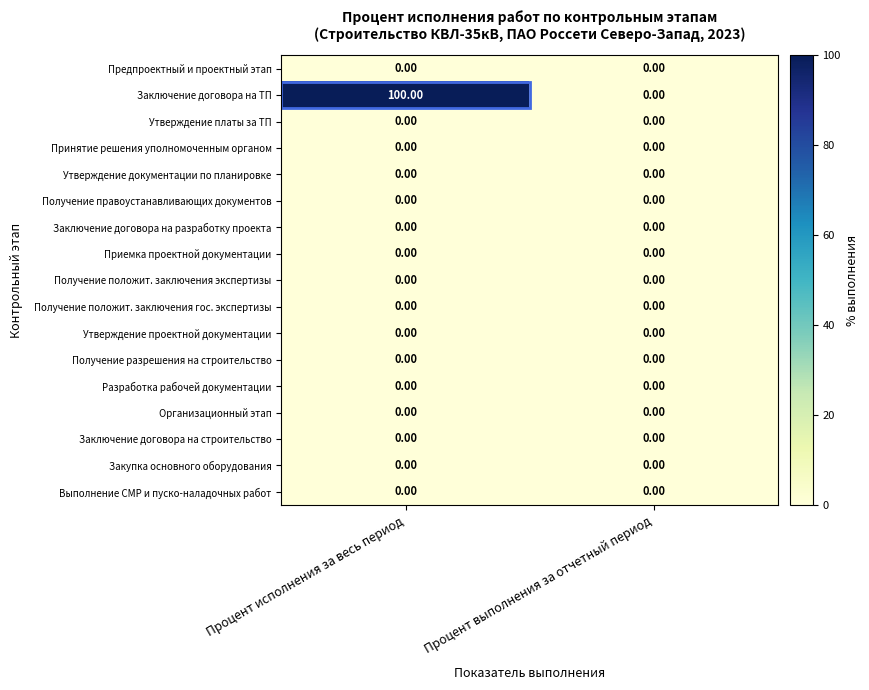

Which series changed the most between Процент исполнения за весь период and Процент выполнения за отчетный период?

Заключение договора на ТП